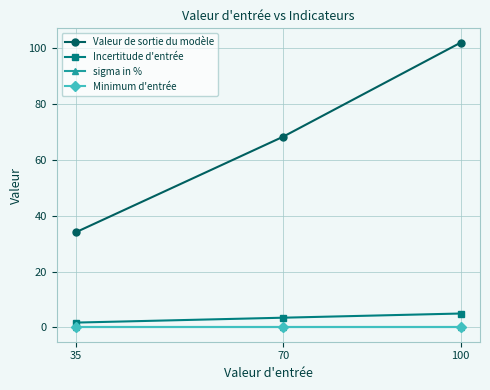

Is it true that Incertitude d'entrée equals 3.5 at 70?

True